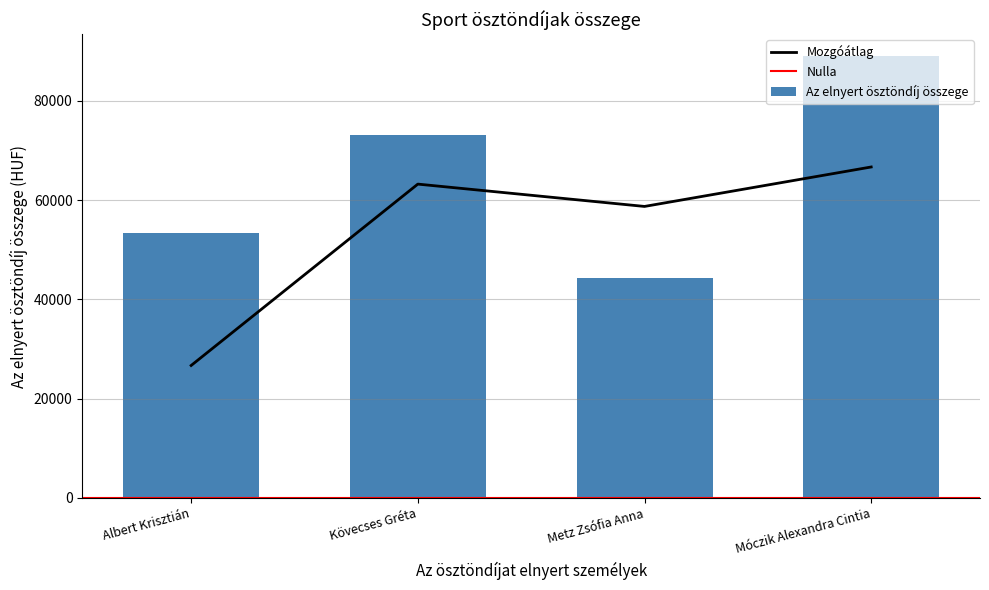

Count the values in the range 53400 to 89000.

3